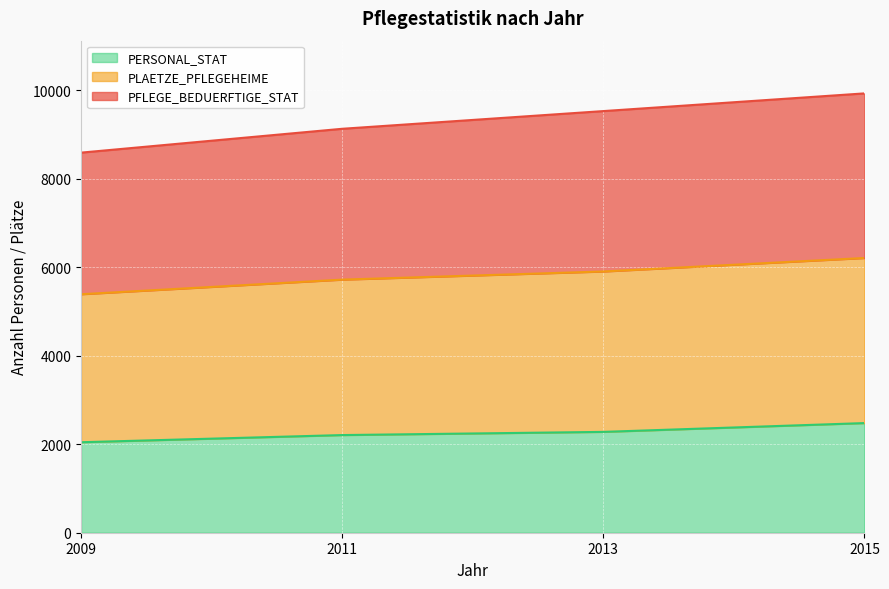

True or false: PLAETZE_PFLEGEHEIME and PERSONAL_STAT intersect in this chart.

False